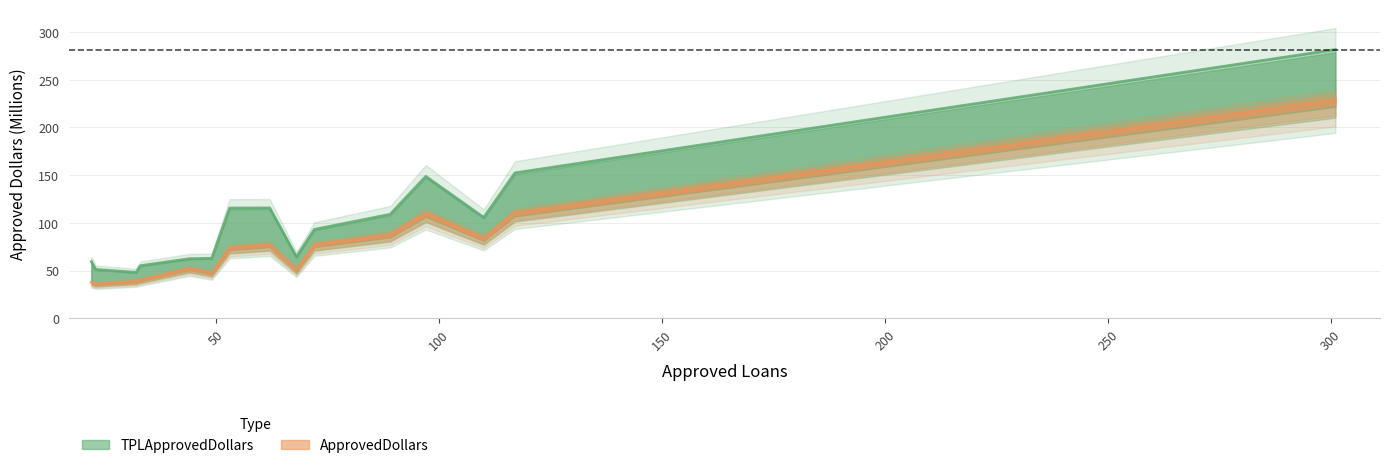

How many values in the TPLApprovedDollars series are below 93?

7